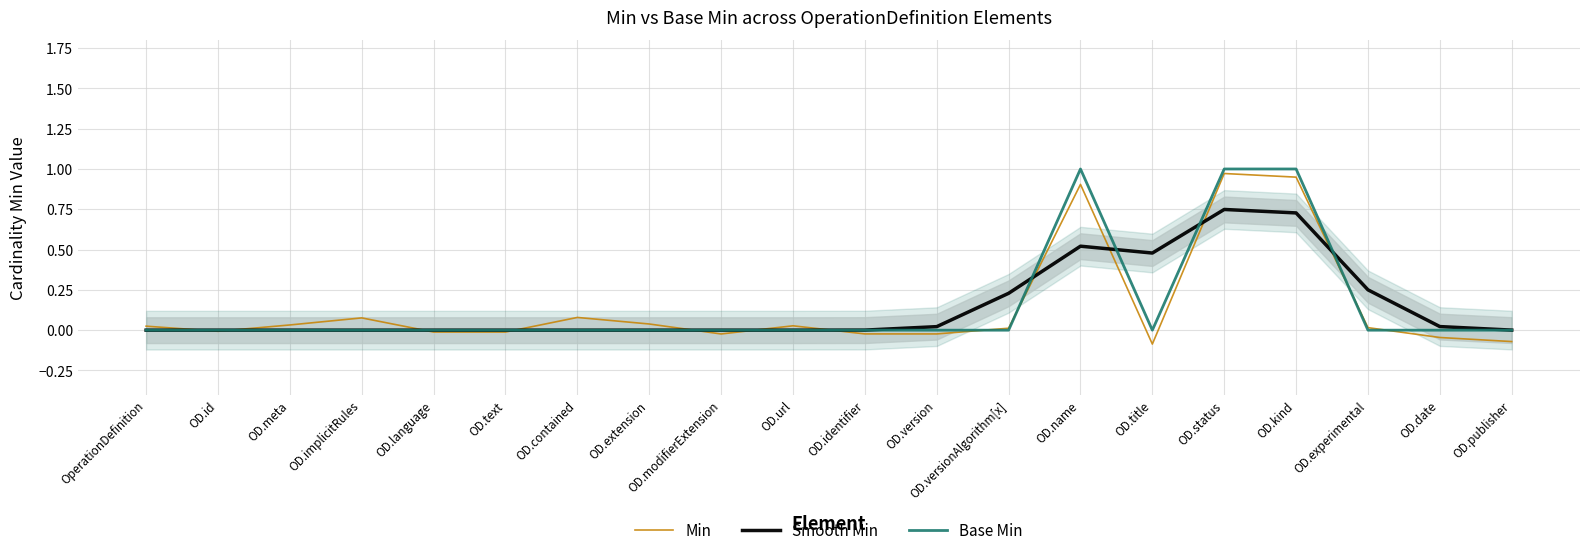

At which category does Smooth Min reach its first local valley?

OD.title